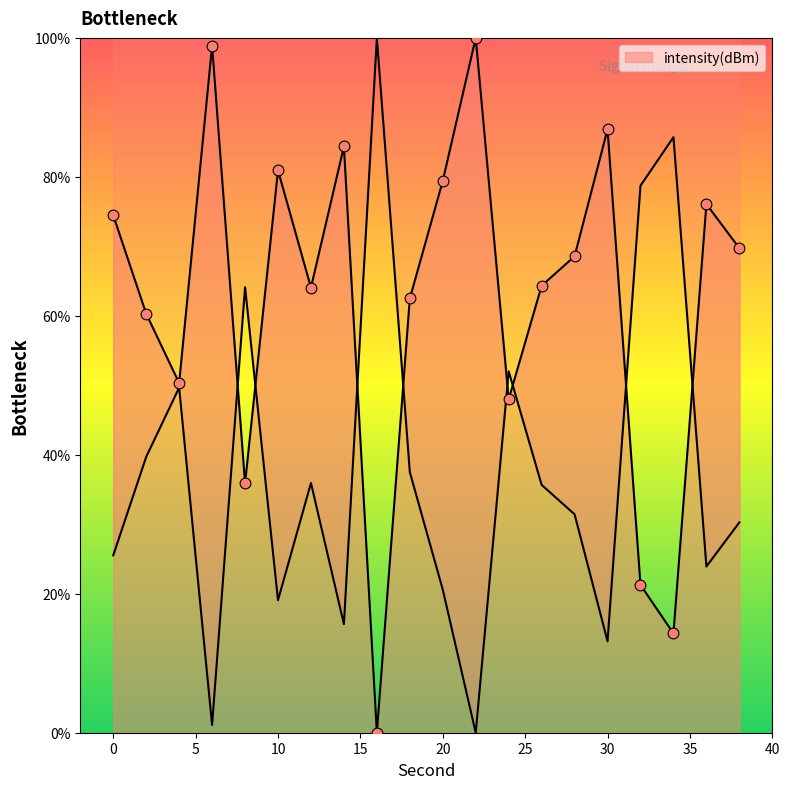

What is the ratio of the value at 0 to the value at 32?

3.5